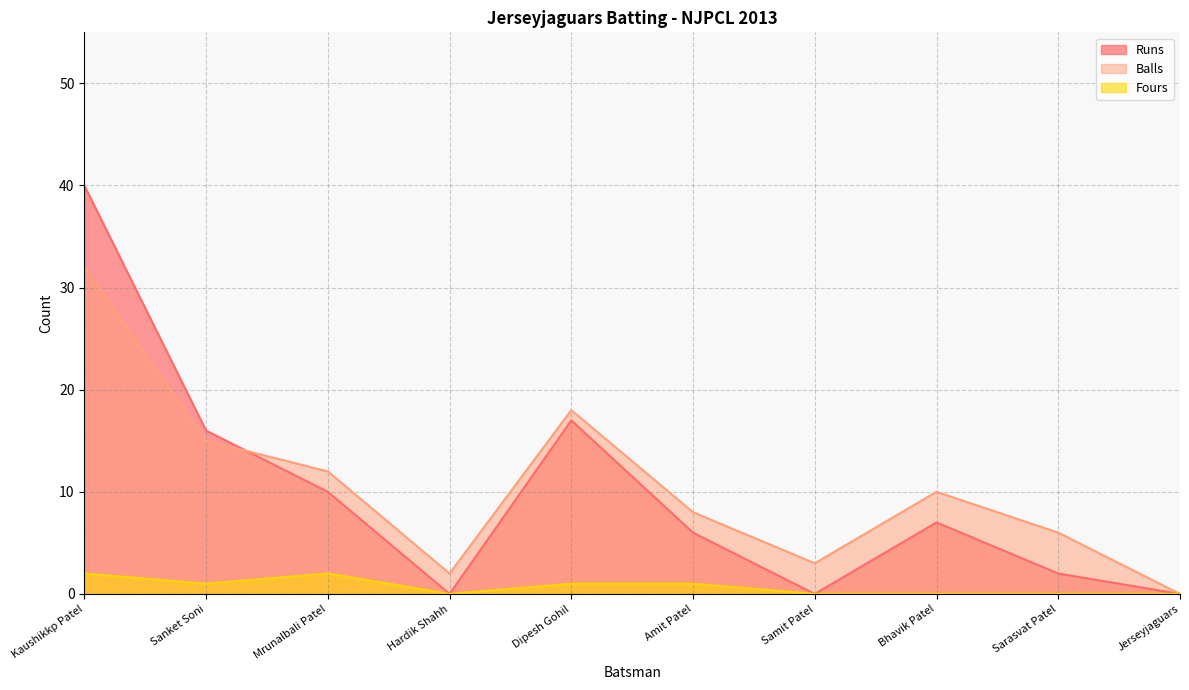

Does the chart have visible grid lines?

Yes